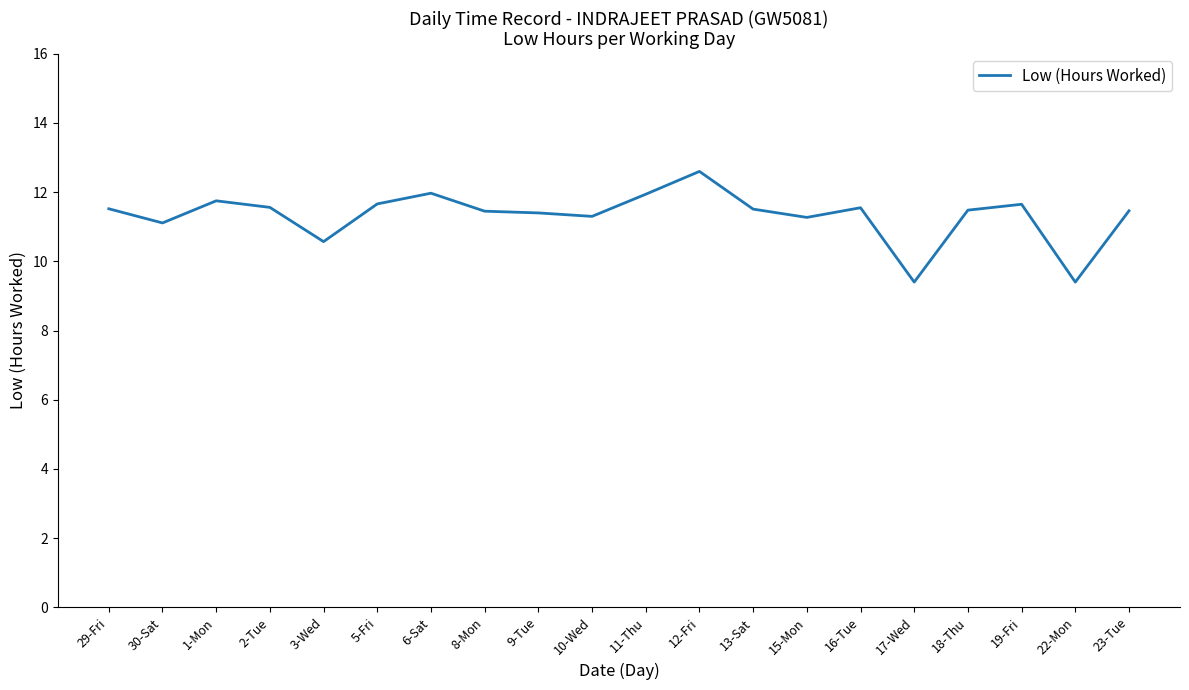

Where is the data nearest to the value 11?

30-Sat